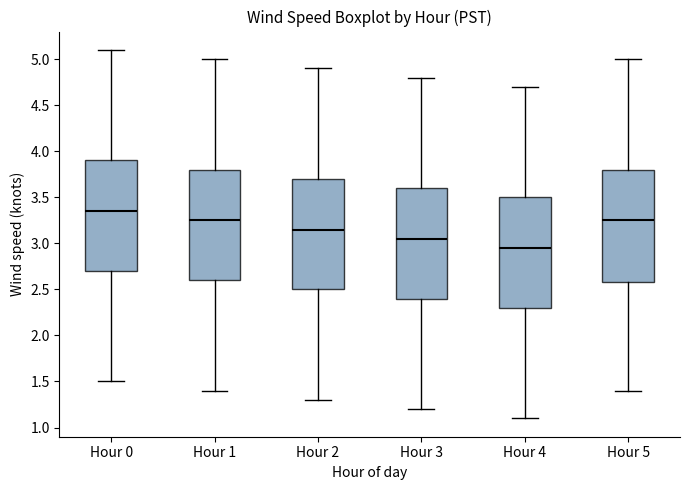

Where does the upper whisker of the box for Hour 2 end on the y-axis? The values are not printed on the chart, so give them approximately, as read against the axis.

4.90